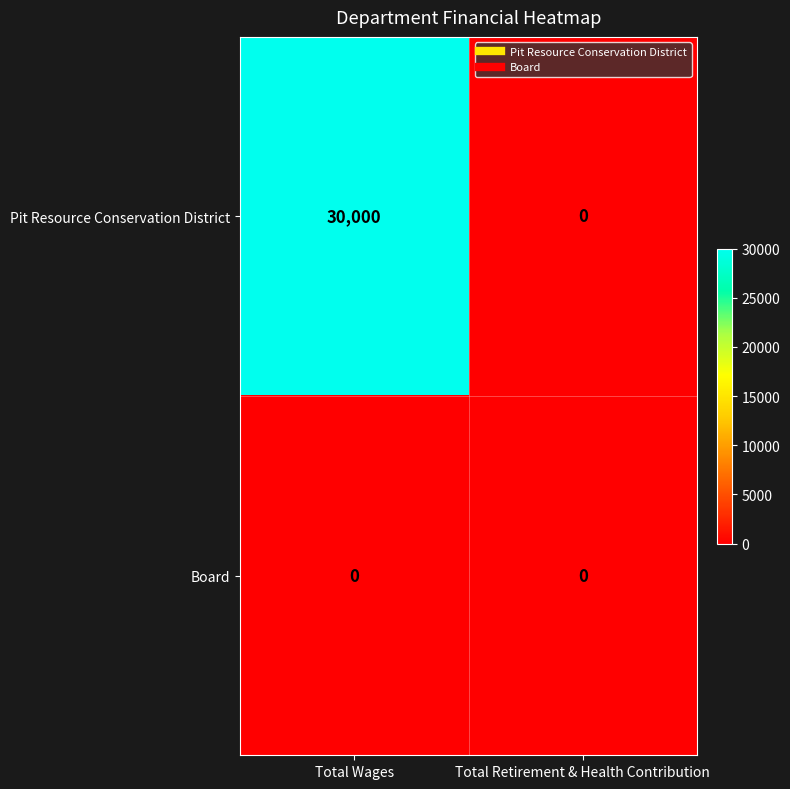

Rank the series at Total Wages from lowest to highest value.

Board, Pit Resource Conservation District